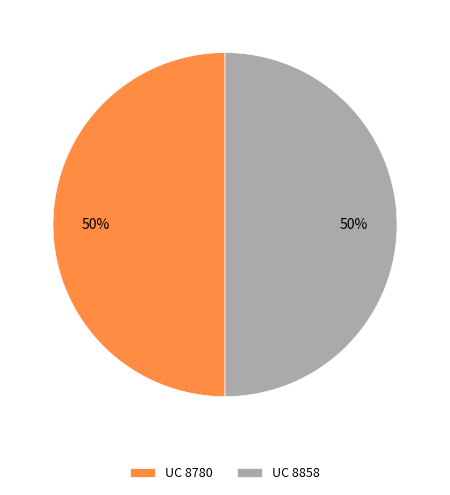

To the nearest percent, what portion does UC 8858 represent?

50%